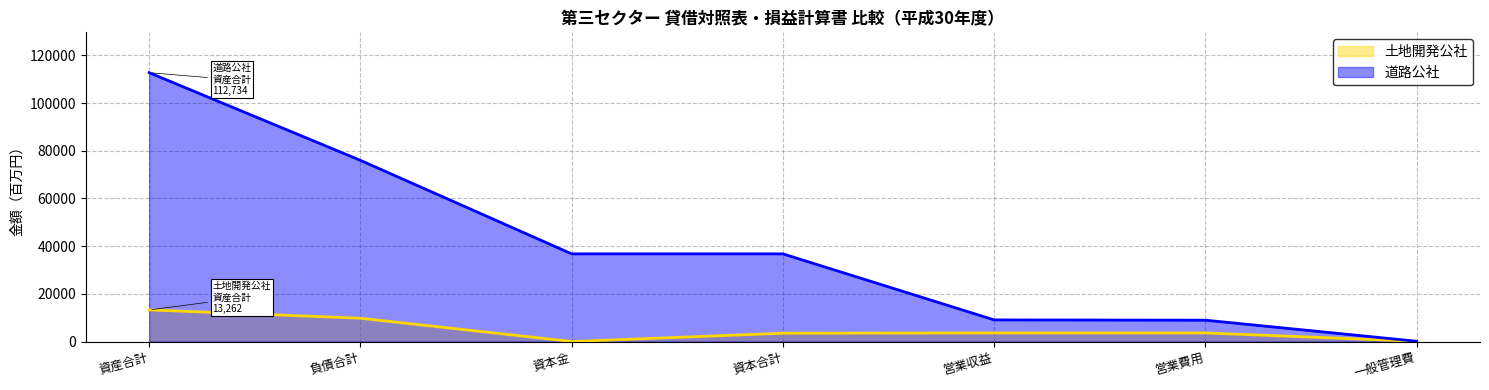

What is the average value of the 道路公社 series?

40054